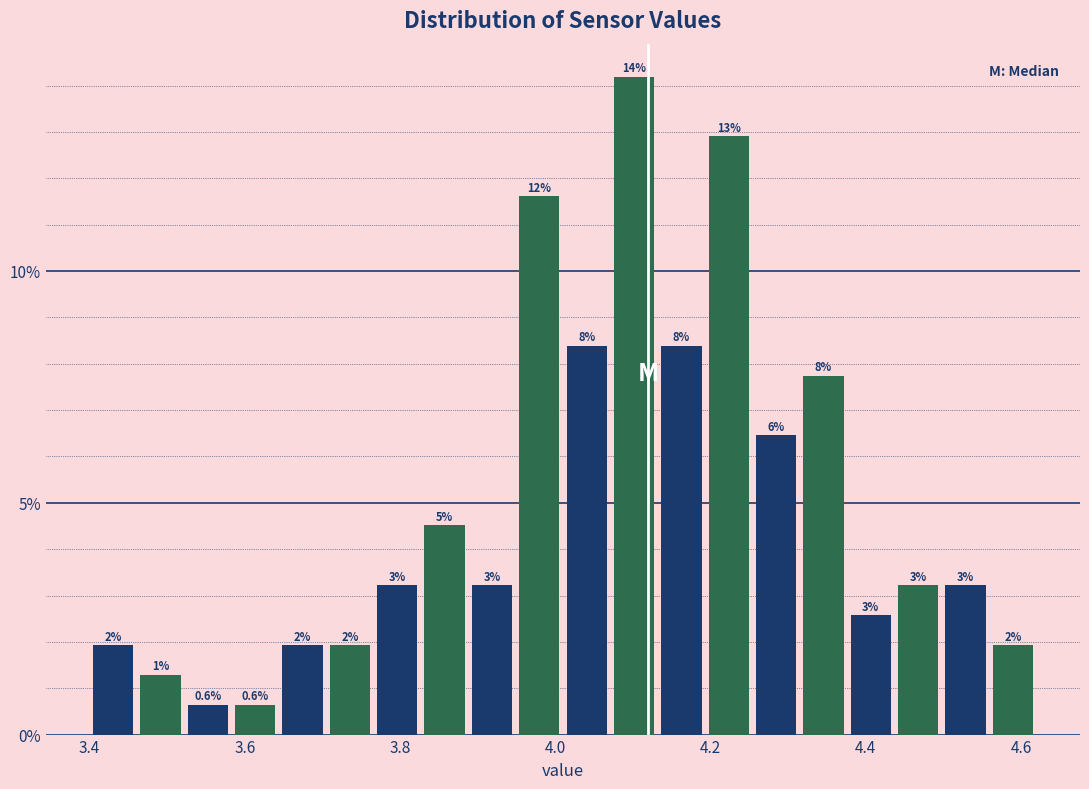

Around what value on the x-axis is the tallest bar? Give the approximate position of its centre, as read against the axis.

4.10